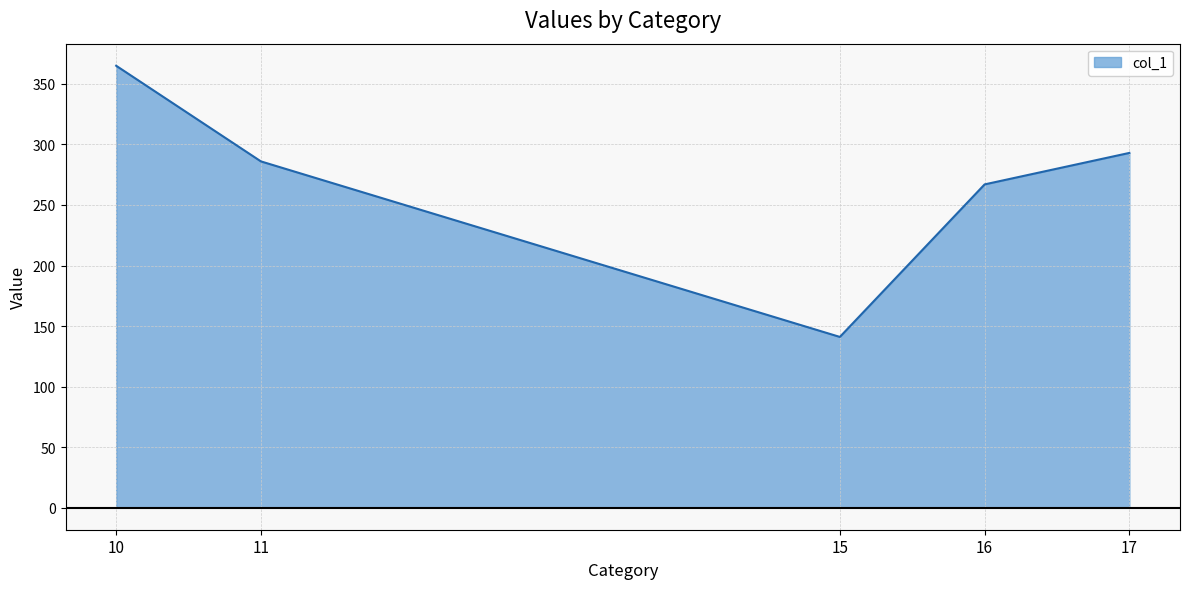

List the labels in order of value, smallest first.

15, 16, 11, 17, 10